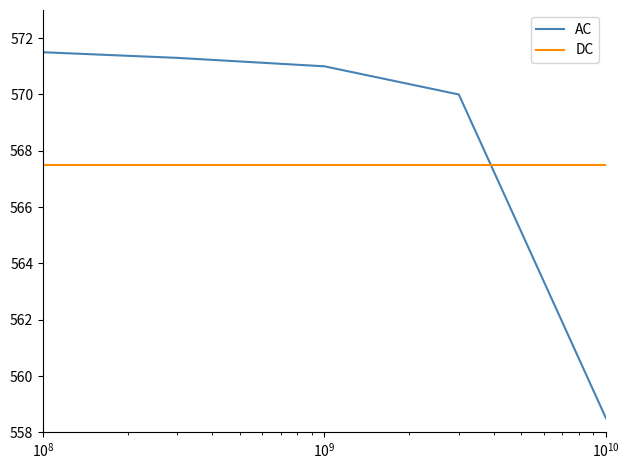

Rank the series by their maximum value, from highest to lowest.

AC, DC